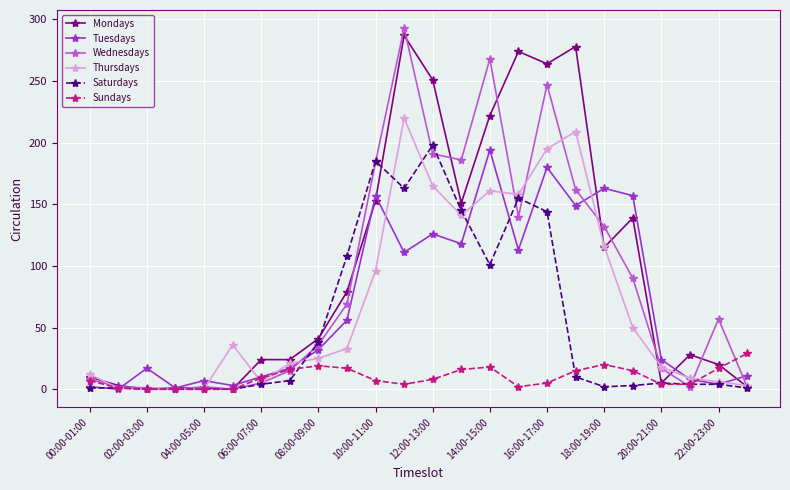

Which series has the widest spread of values?

Wednesdays